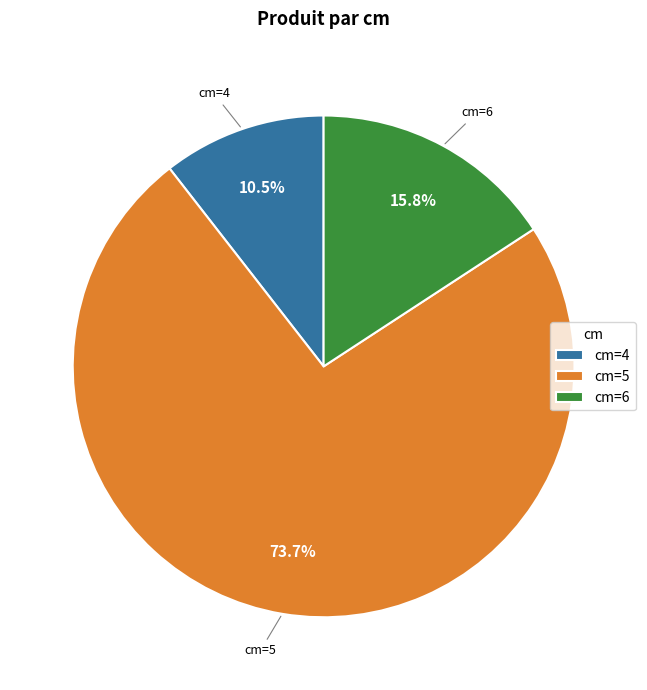

Rank the categories by value from highest to lowest.

cm=5, cm=6, cm=4